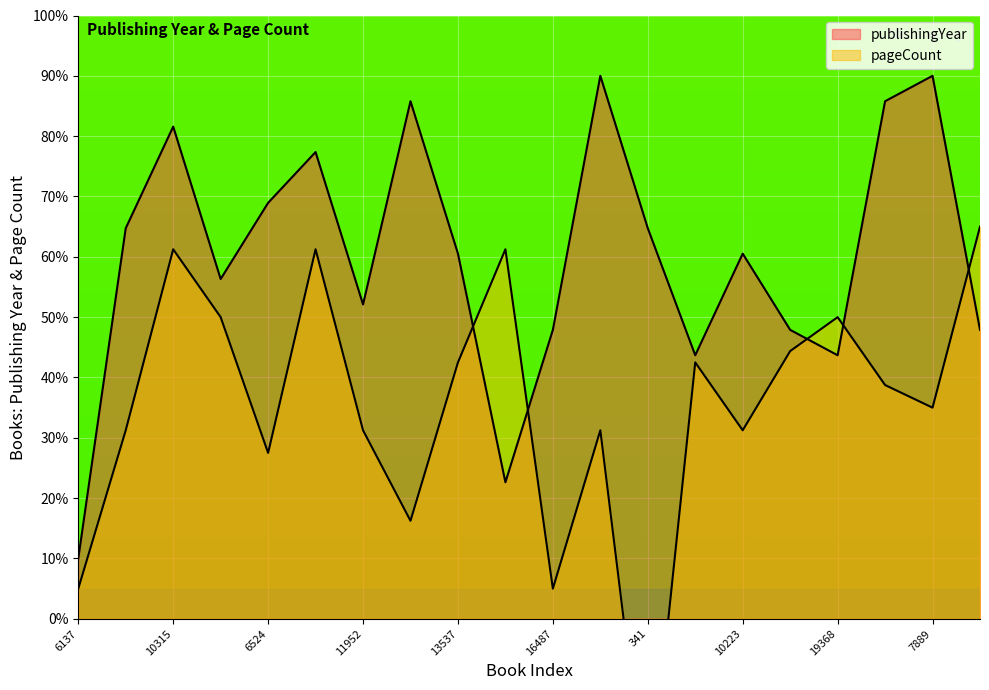

What is the greatest value displayed?

90.0